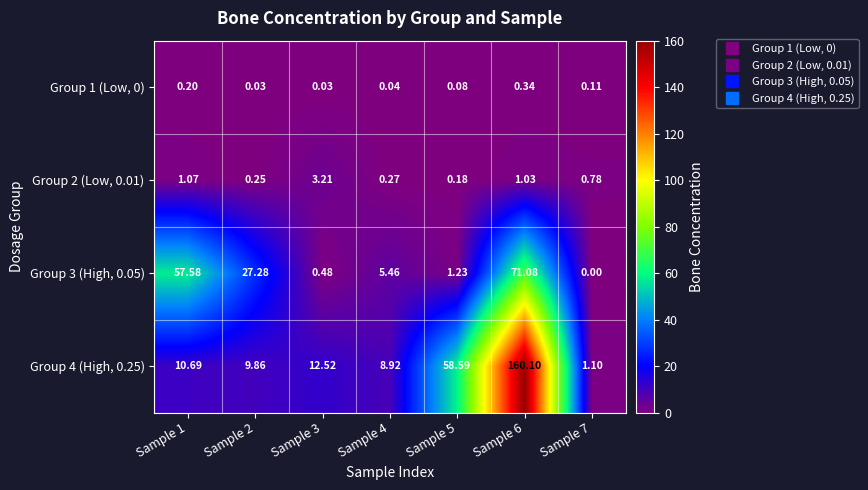

How many distinct data groups are displayed?

4